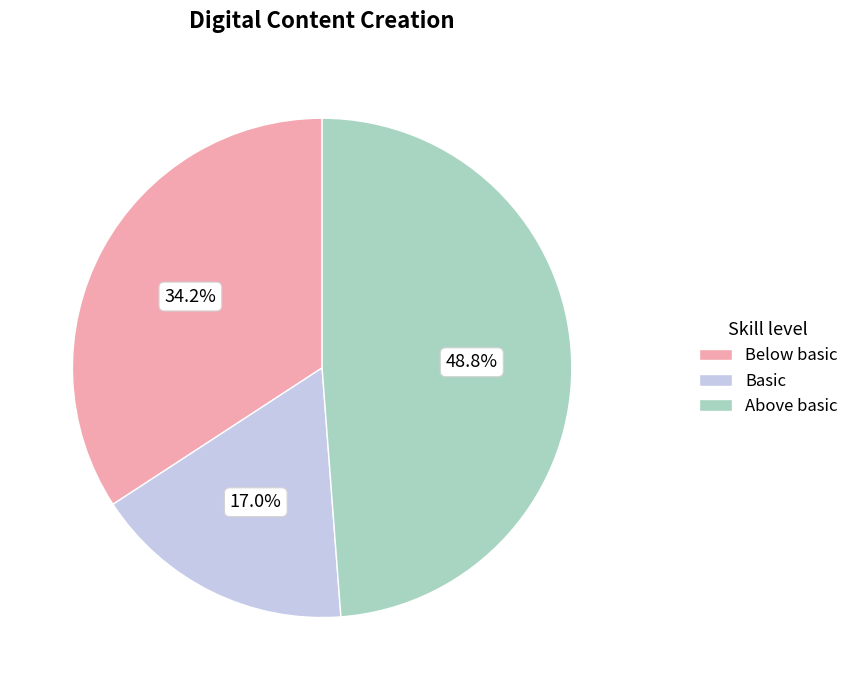

Which category has the smallest portion of the pie?

Basic